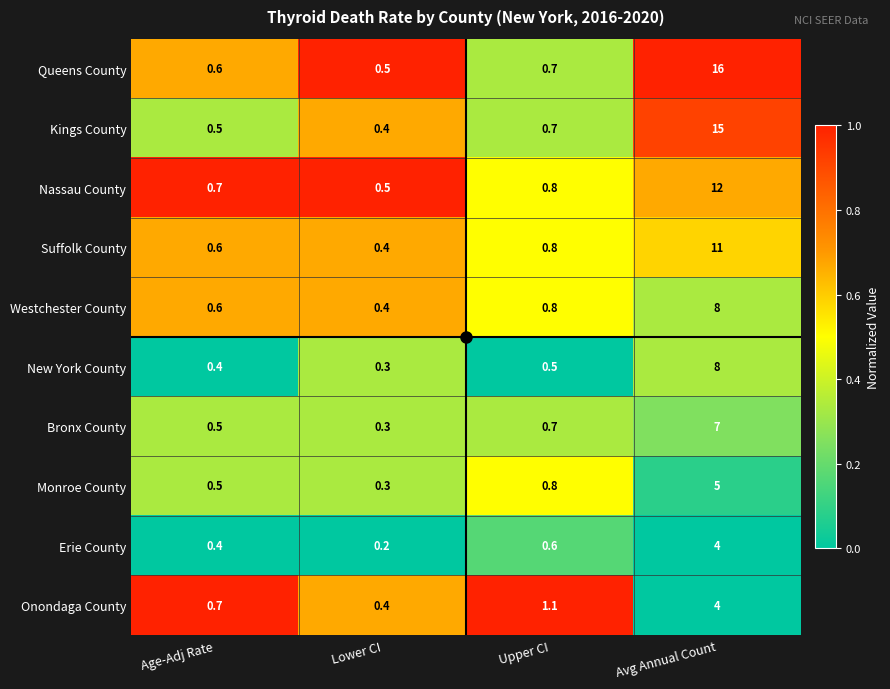

Is it true that Kings County equals 24.5 at Avg Annual Count?

False